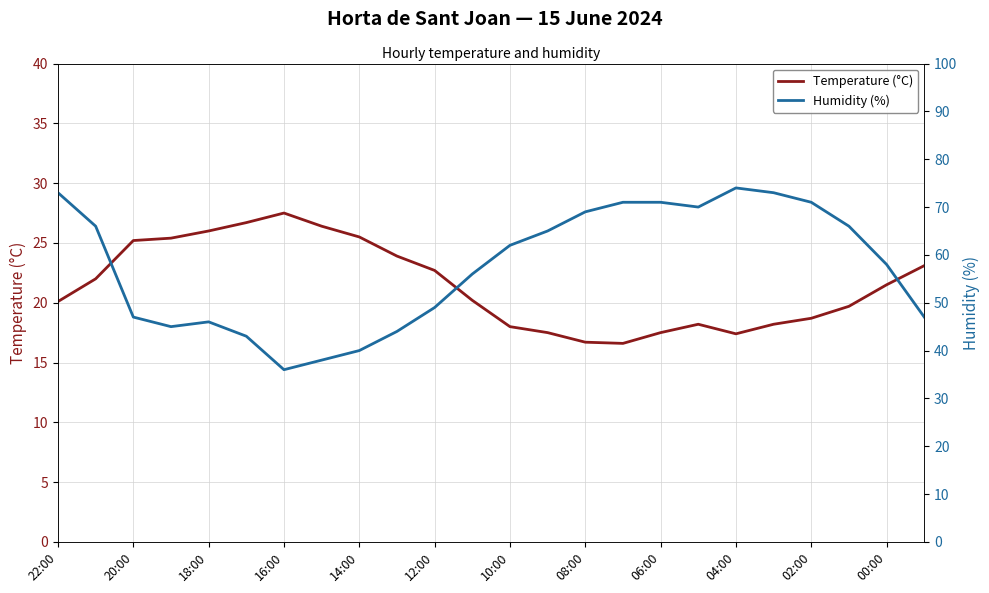

Rank the series by their average value, from highest to lowest.

Humidity (%), Temperature (°C)